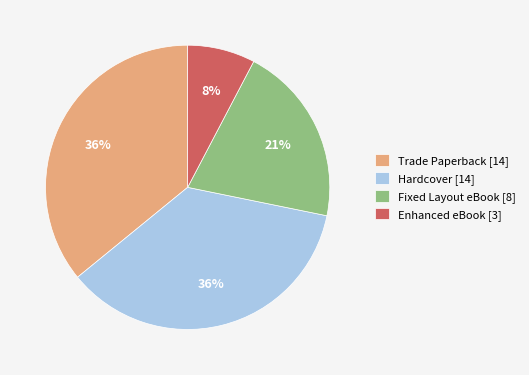

True or false: Fixed Layout eBook accounts for 21% of the total.

True